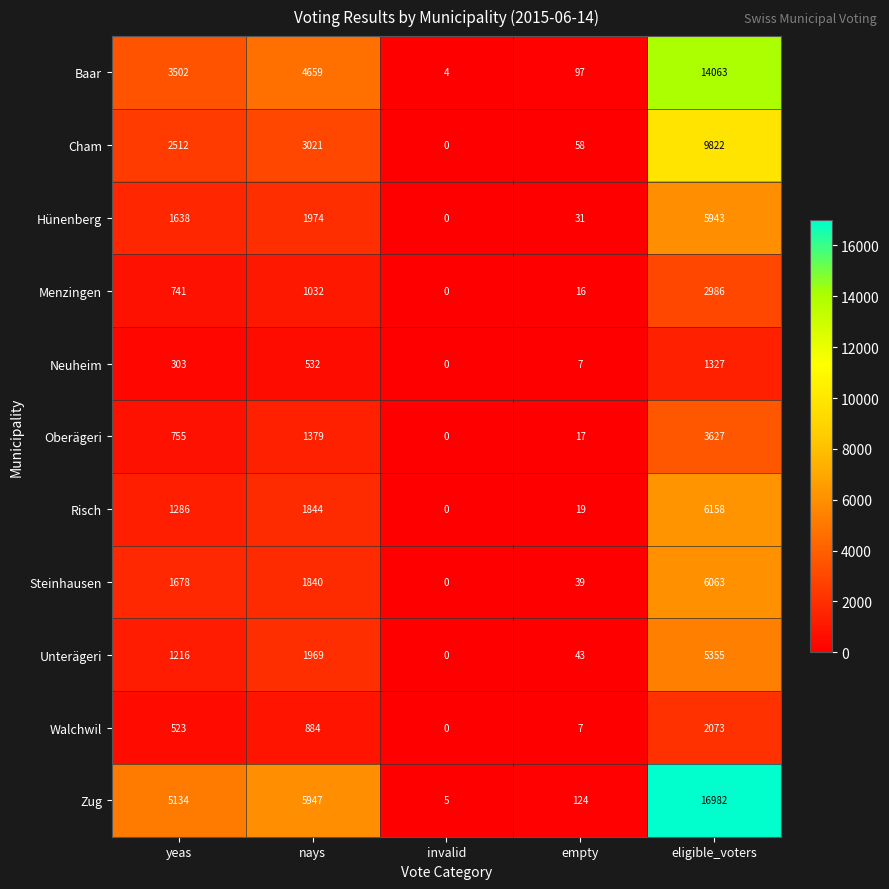

List the series in order of their peak value, lowest first.

Neuheim, Walchwil, Menzingen, Oberägeri, Unterägeri, Hünenberg, Steinhausen, Risch, Cham, Baar, Zug